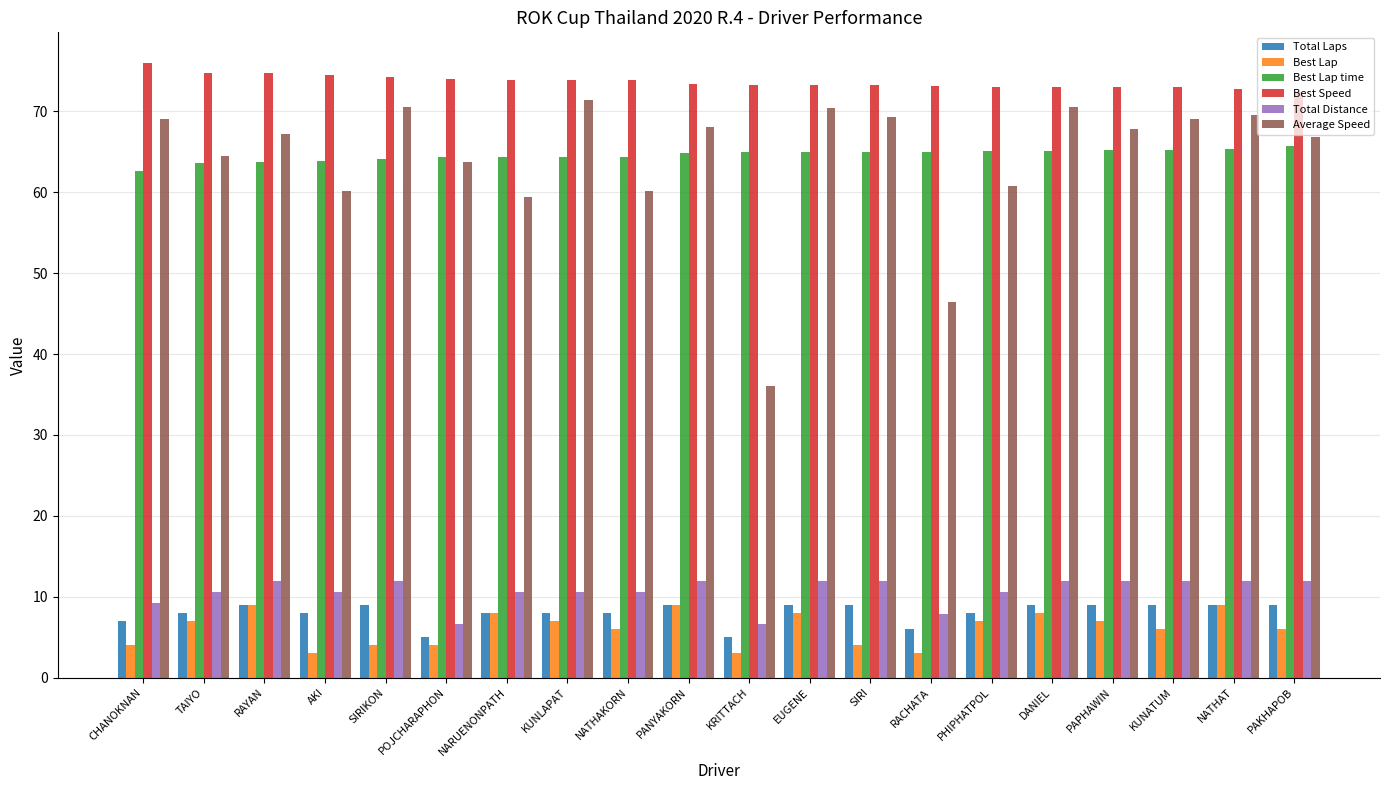

The Average Speed series shows 19.9 at CHANOKNAN. True or false?

False